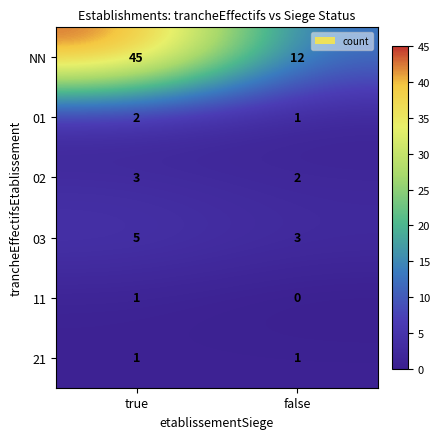

What is the sum of all 03 values?

8